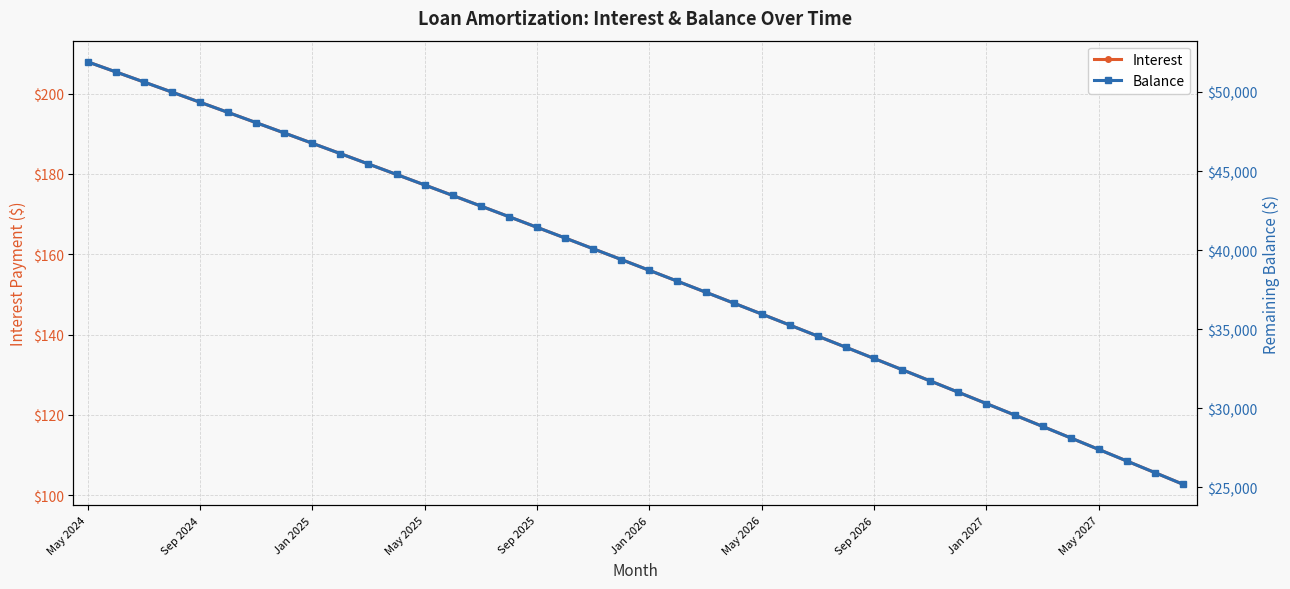

True or false: Interest has more than 0 points higher than both neighbors.

False